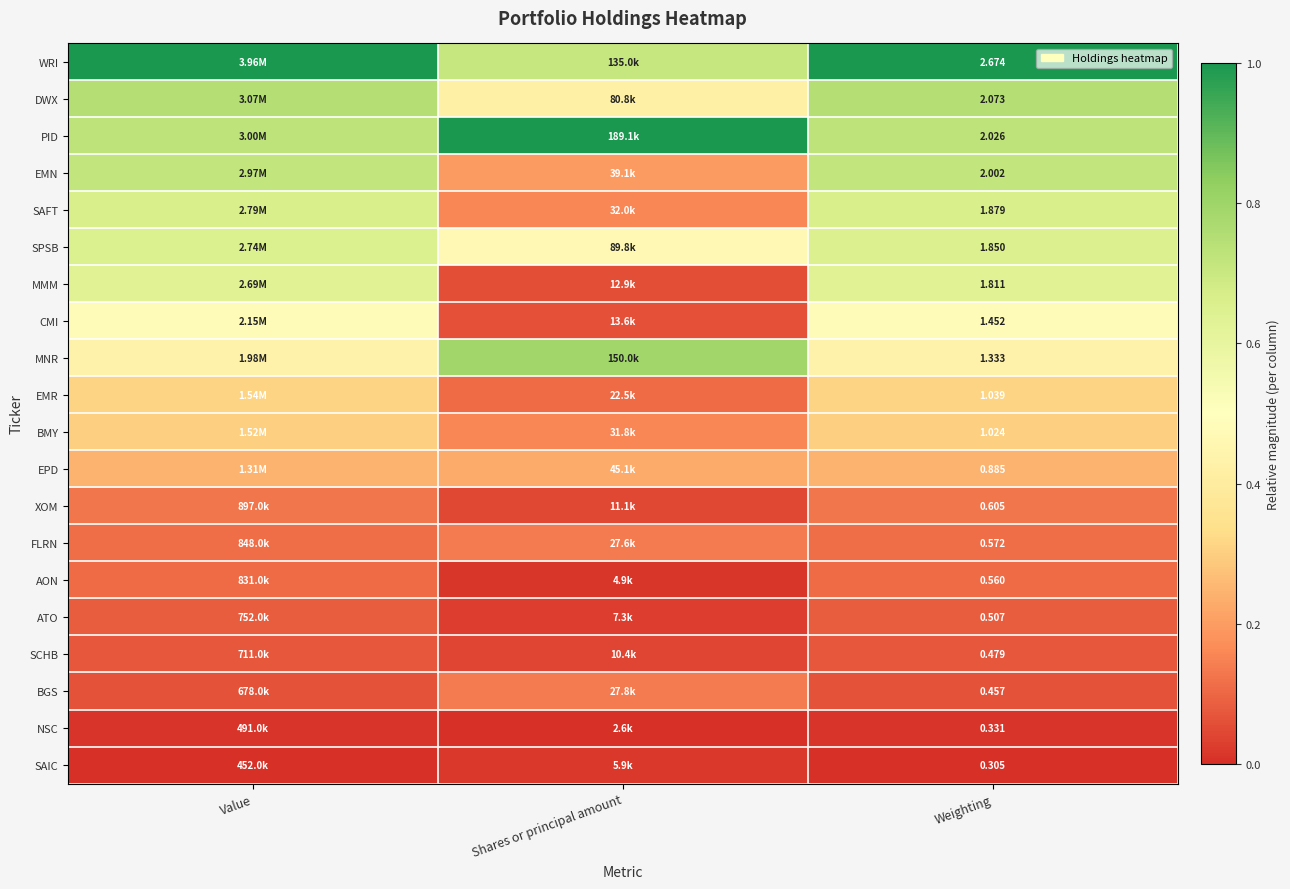

How many distinct data groups are displayed?

20